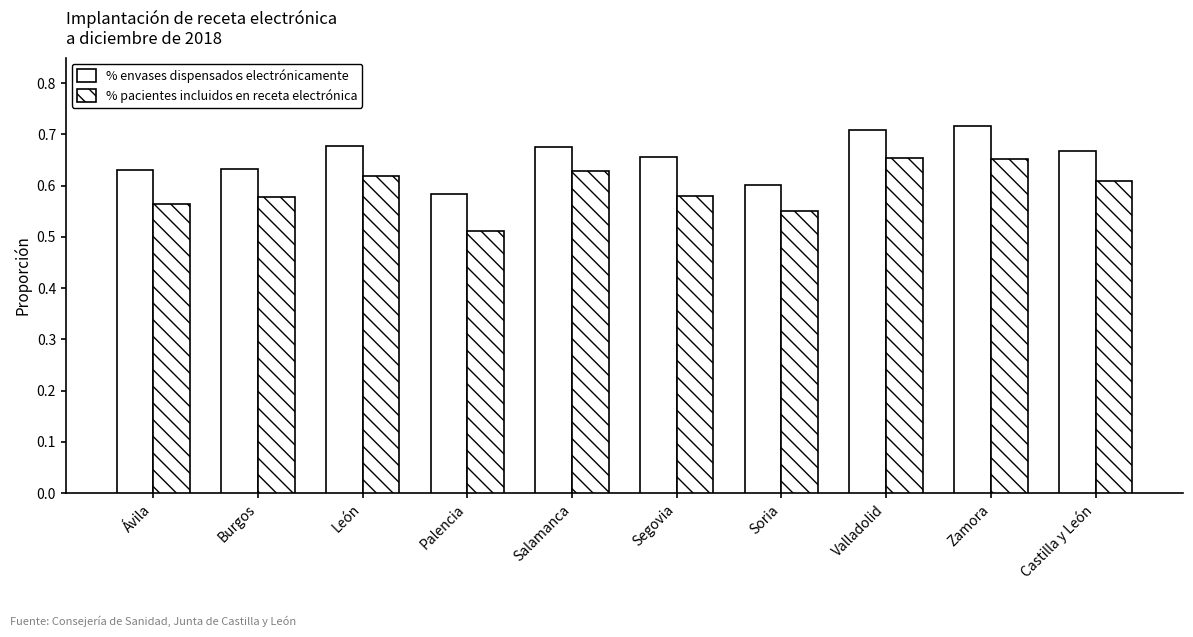

The value of % envases dispensados electrónicamente at Palencia is 0.2. True or false?

False